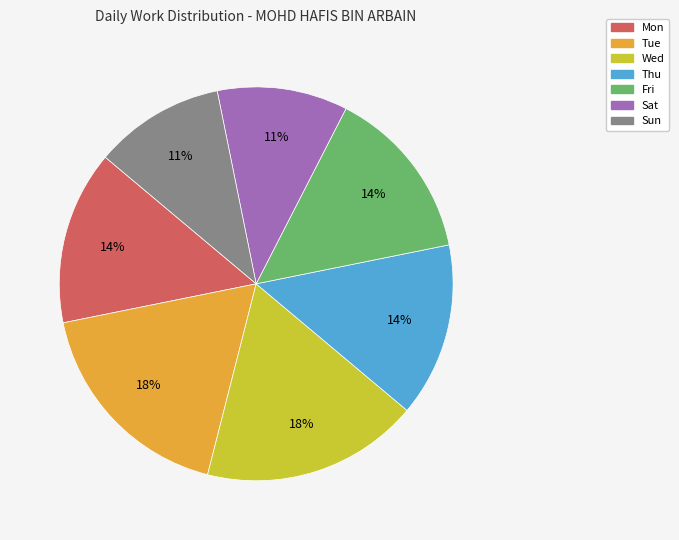

Is the sum of Thu and Tue greater than half?

No